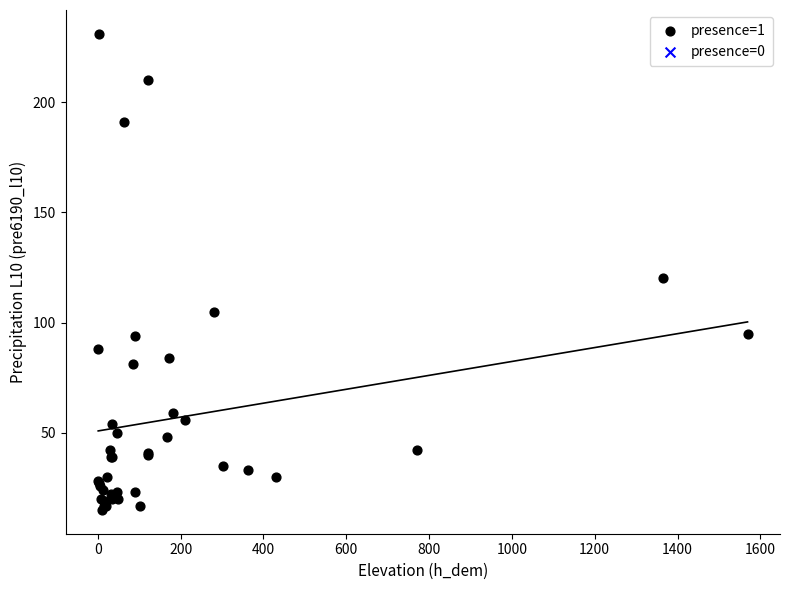

What Y value in the scatter plot is closest to 123?

120